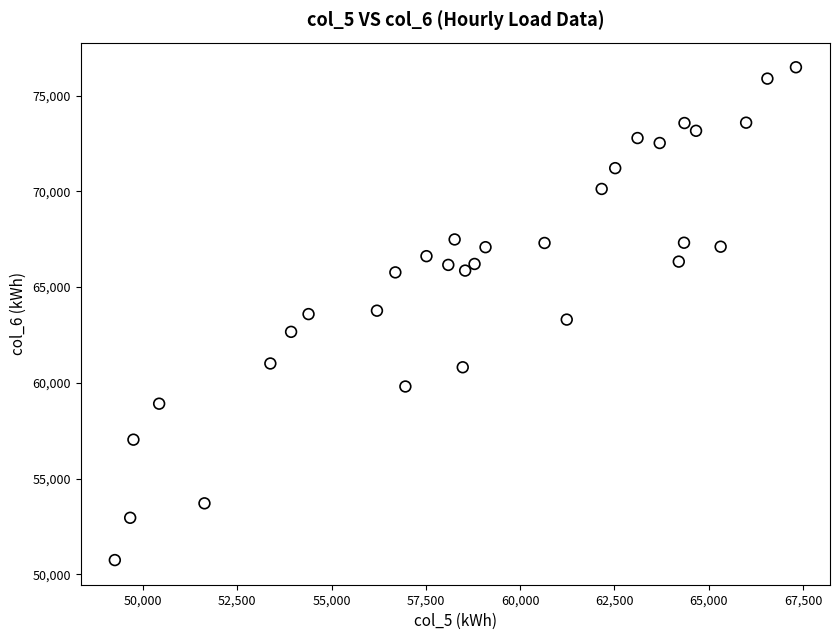

What is the range of X values (max minus min)?

18062